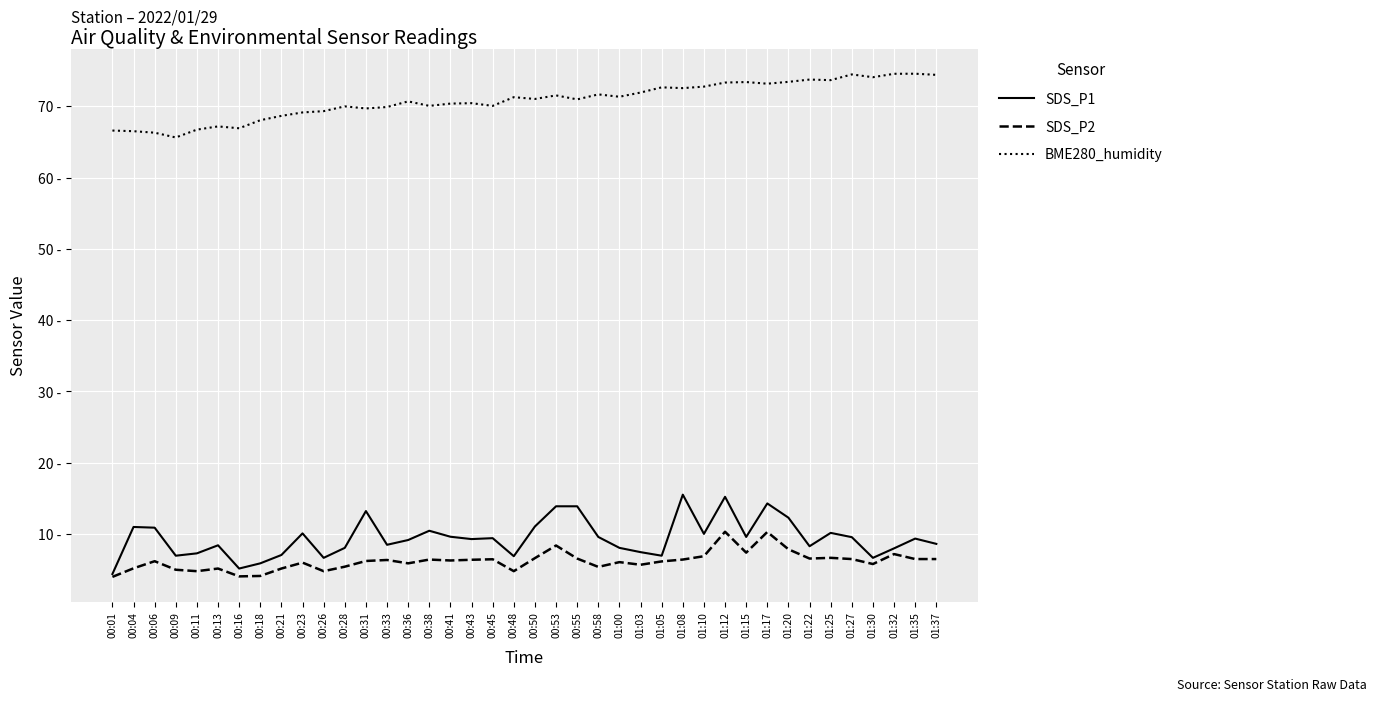

True or false: BME280_humidity and SDS_P1 cross at least once.

False